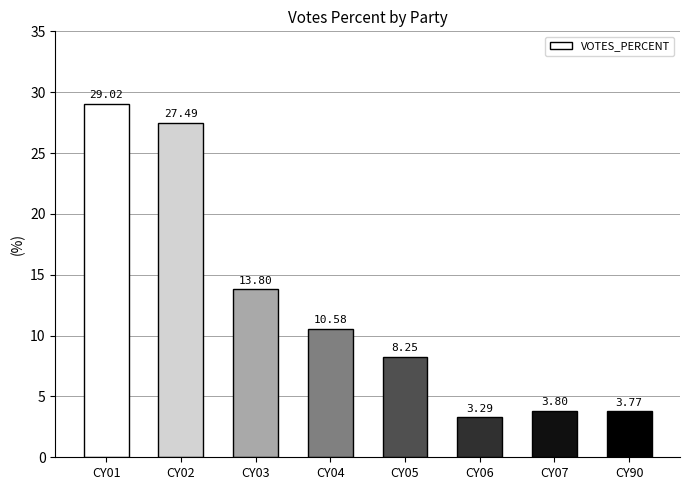

What is the smallest value displayed?

3.3